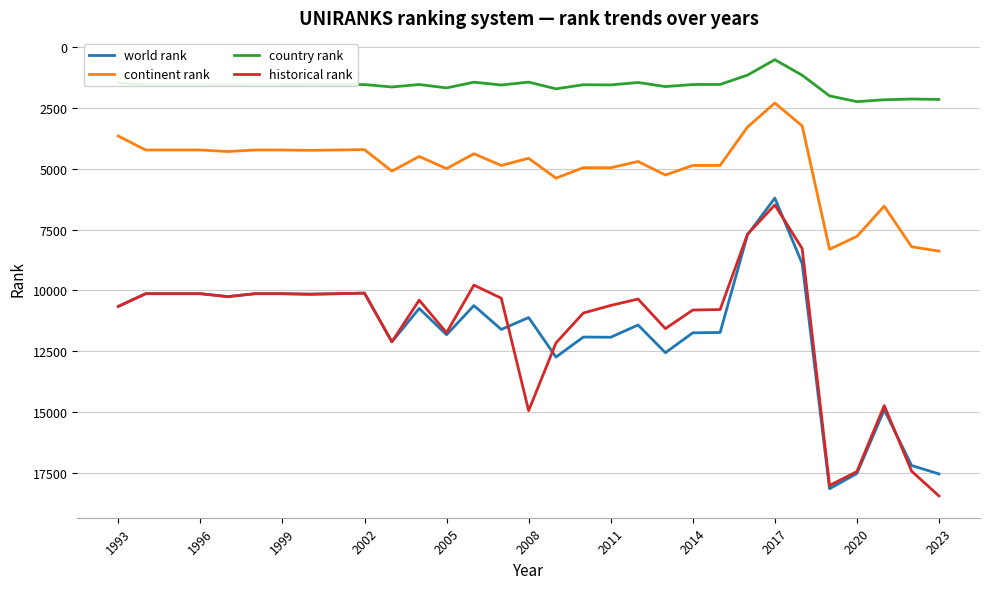

True or false: country rank and historical rank intersect in this chart.

False